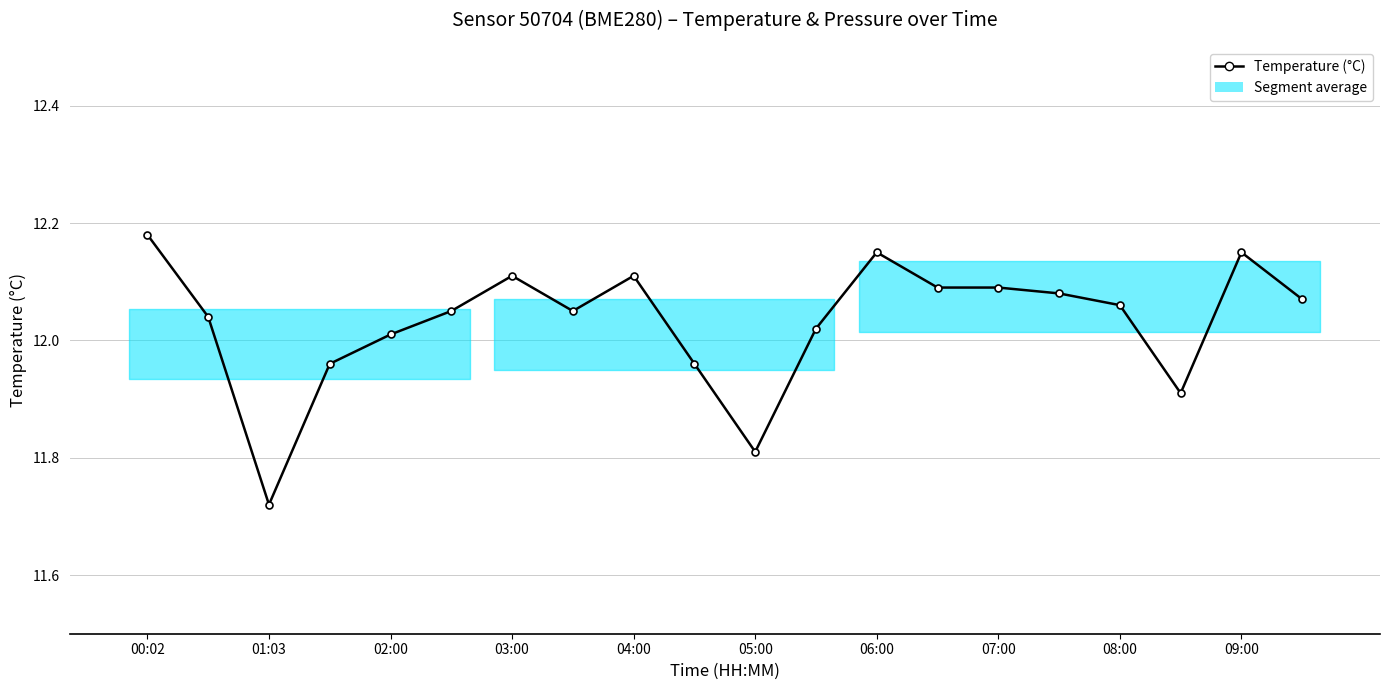

Reading left to right, list all the values displayed in this chart.

12.2	12.0	11.7	12.0	12.0	12.1	12.1	12.1	12.1	12.0	11.8	12.0	12.2	12.1	12.1	12.1	12.1	11.9	12.2	12.1